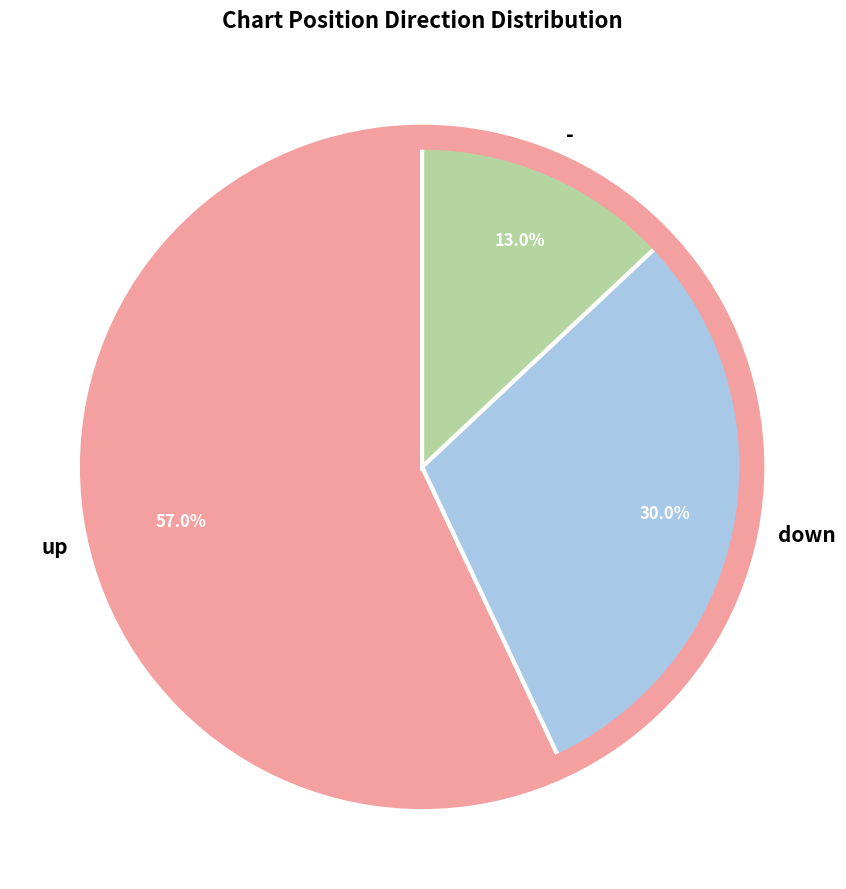

How many segments does this pie chart have?

3